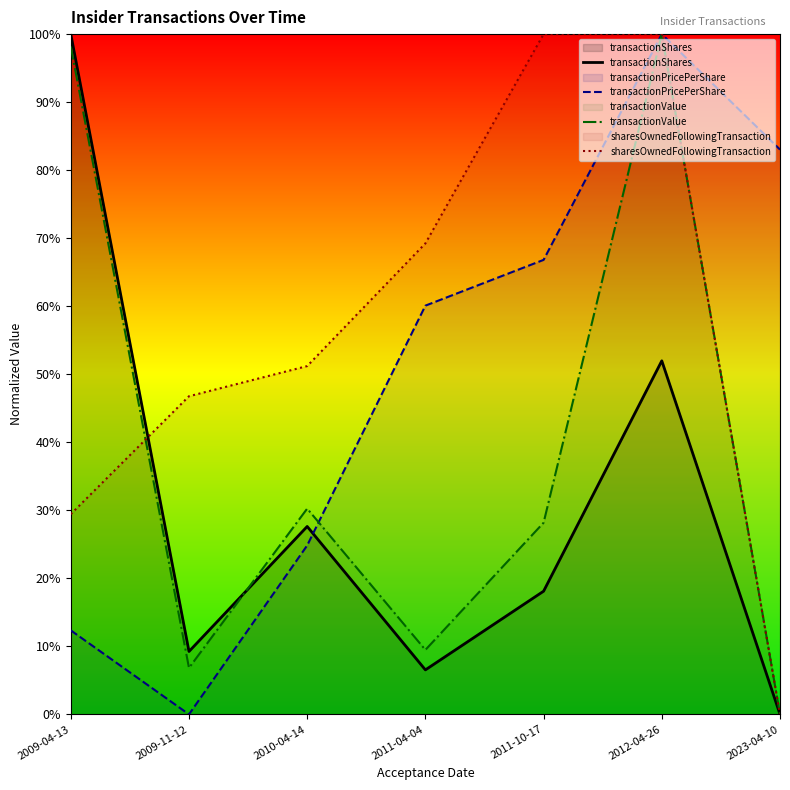

Reading left to right, list all the values displayed in this chart.

transactionShares: 1.0	0.1	0.3	0.1	0.2	0.5	0.0
transactionPricePerShare: 0.1	0.0	0.2	0.6	0.7	1.0	0.8
transactionValue: 1.0	0.1	0.3	0.1	0.3	1.0	0.0
sharesOwnedFollowingTransaction: 0.3	0.5	0.5	0.7	1.0	1.0	0.0